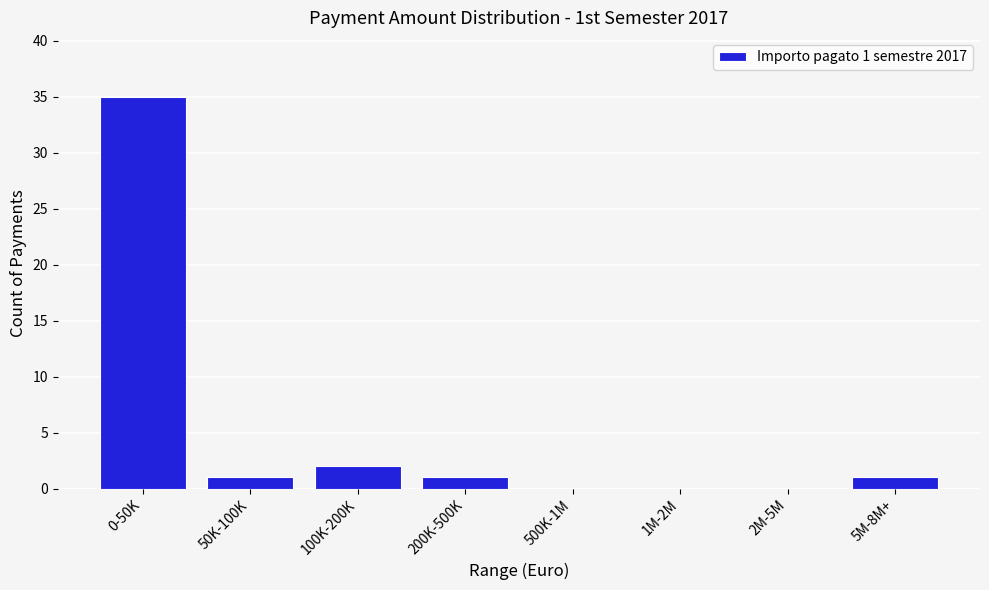

Reading left to right, transcribe all the data shown in this chart.

0-50K=35	50K-100K=1	100K-200K=2	200K-500K=1	500K-1M=0	1M-2M=0	2M-5M=0	5M-8M+=1